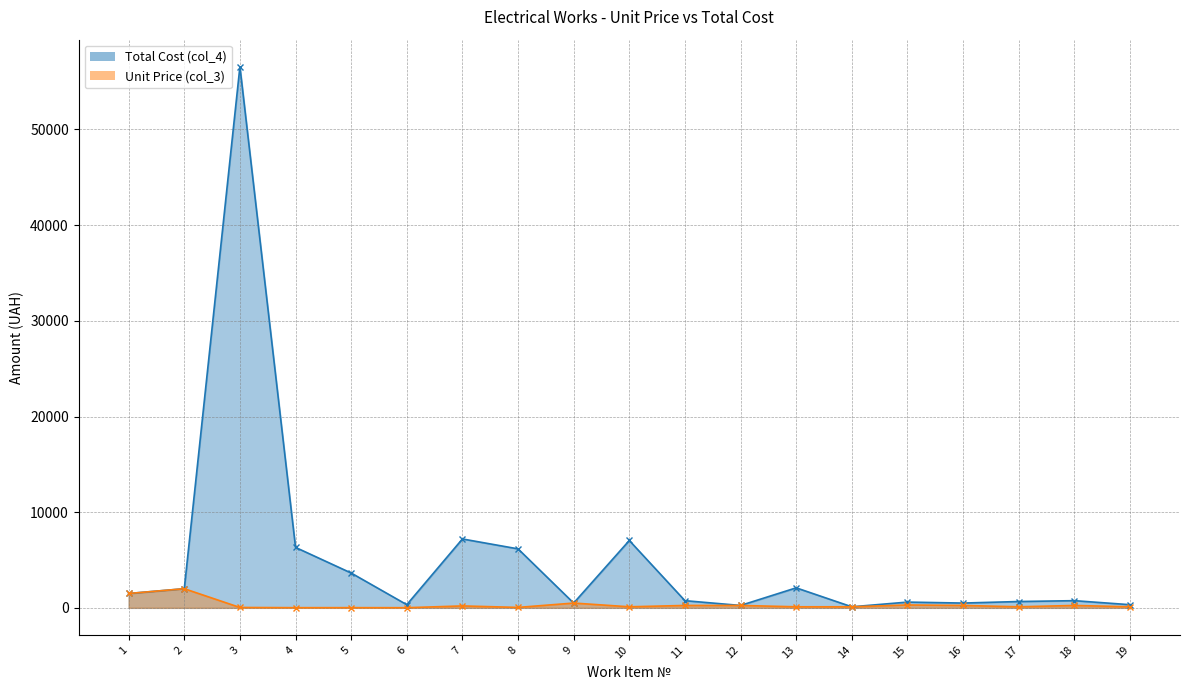

What is the sum of all Unit Price (col_3) values?

6188